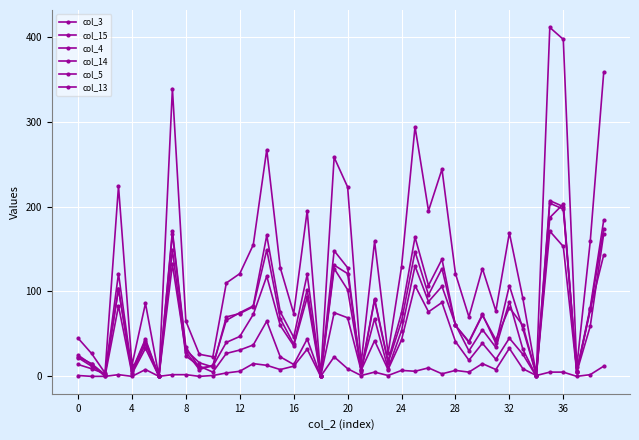

How many lines are shown in the chart?

6